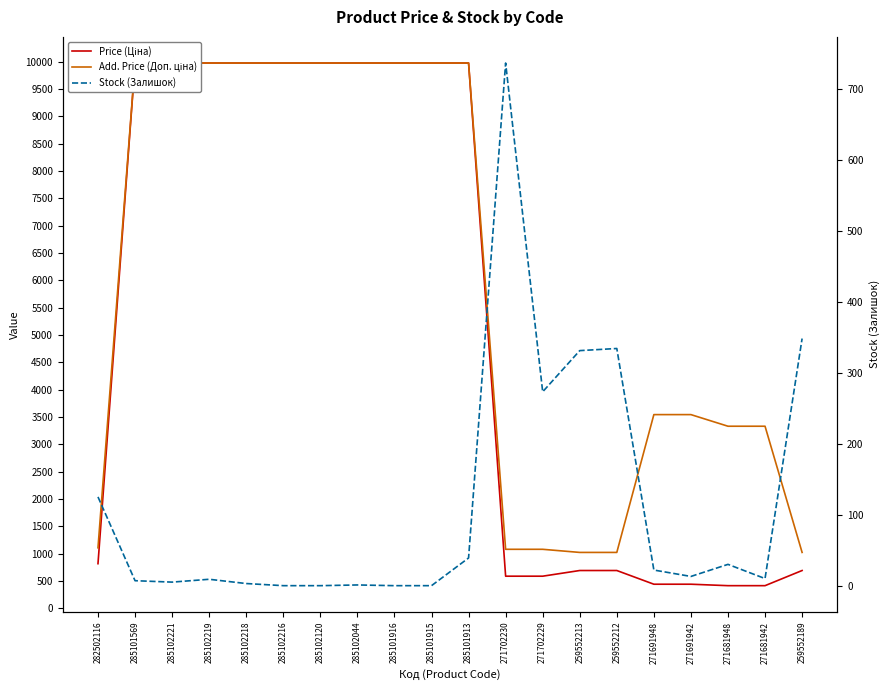

At which label is Add. Price (Доп. ціна) closest to 5499?

271691948